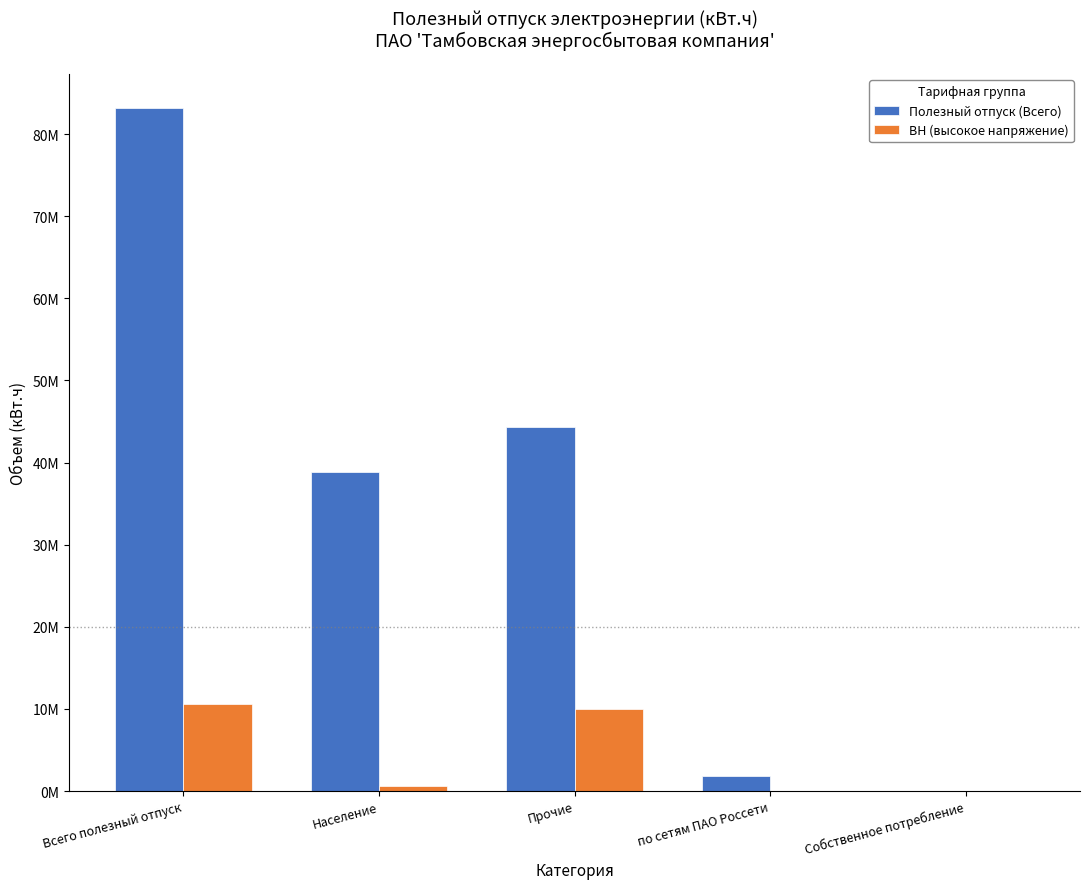

Reading left to right, what are all the values shown in this chart?

Полезный отпуск (Всего): 83176684.7	38791253.0	44385431.7	1865532.0	2706.4
ВН (высокое напряжение): 10621059.5	667747.0	9953312.5	0.0	0.0